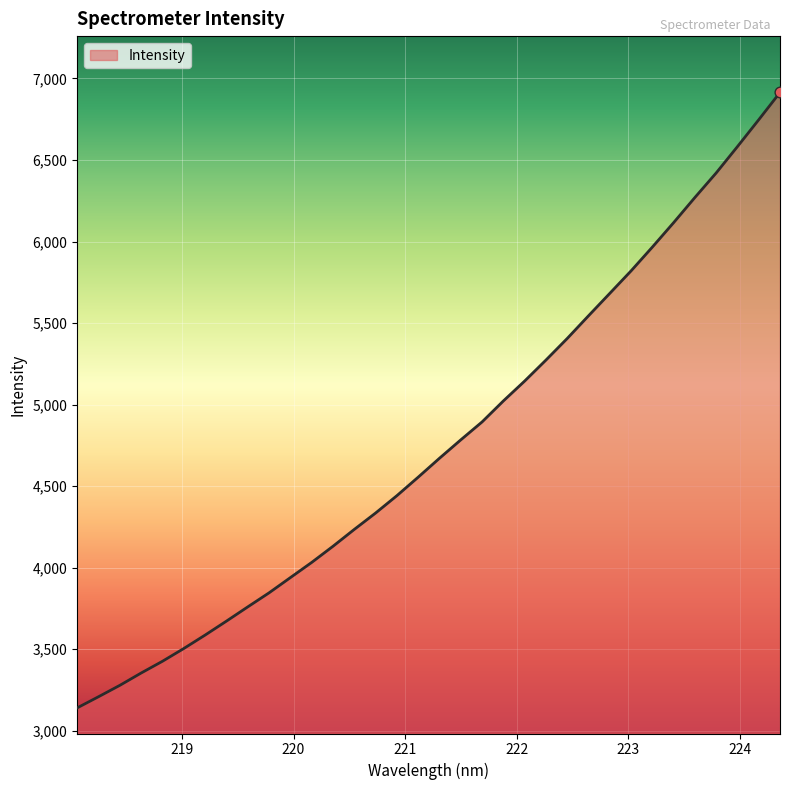

What is the difference between the maximum and minimum values?

3774.2